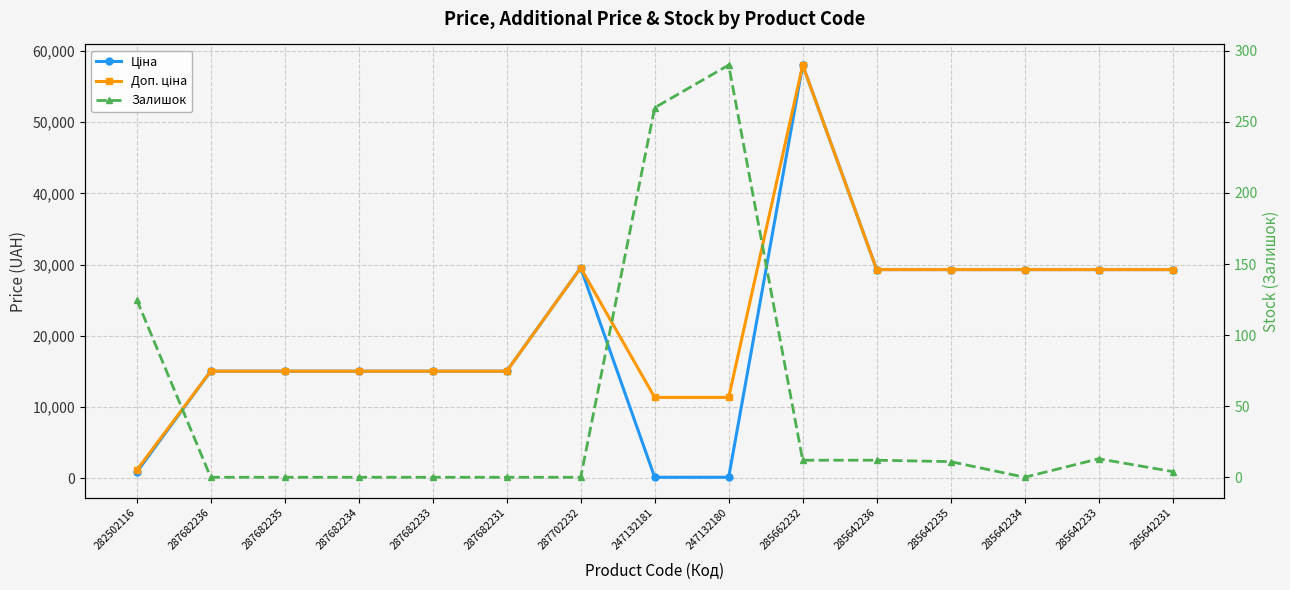

True or false: Доп. ціна and Залишок cross at least once.

False